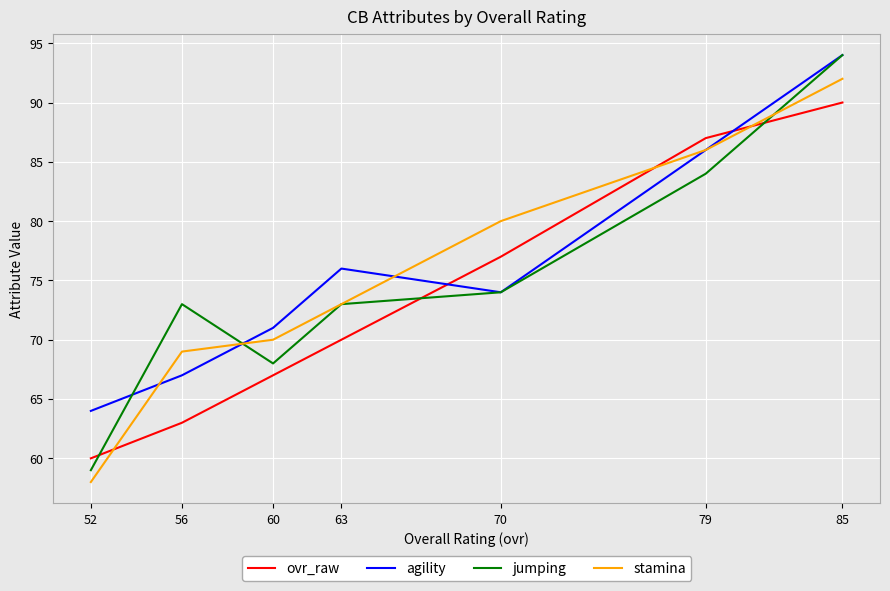

True or false: ovr_raw has more than 2 points higher than both neighbors.

False